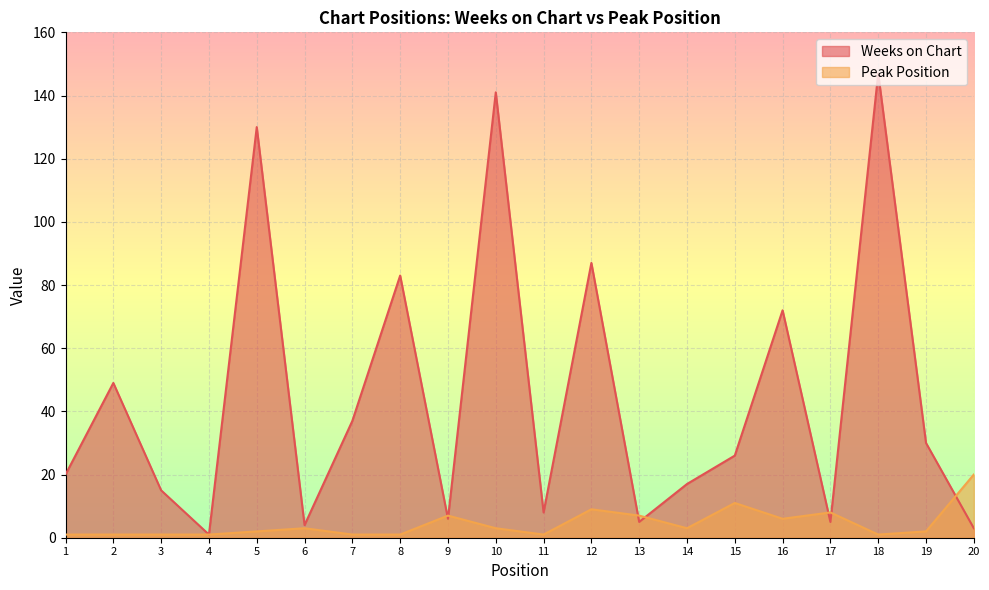

What is the spread (max minus min) of values at 1?

19